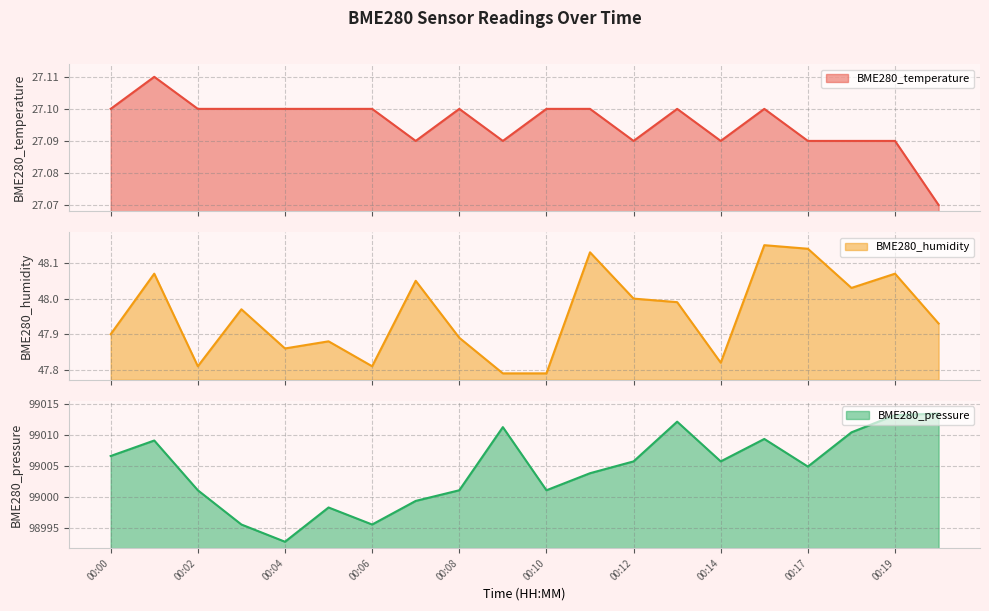

Reading right to left, extract all data points from this chart.

BME280_temperature: 00:20=27.1	00:19=27.1	00:18=27.1	00:17=27.1	00:16=27.1	00:14=27.1	00:13=27.1	00:12=27.1	00:11=27.1	00:10=27.1	00:09=27.1	00:08=27.1	00:07=27.1	00:06=27.1	00:05=27.1	00:04=27.1	00:03=27.1	00:02=27.1	00:01=27.1	00:00=27.1
BME280_humidity: 00:20=47.9	00:19=48.1	00:18=48.0	00:17=48.1	00:16=48.1	00:14=47.8	00:13=48.0	00:12=48.0	00:11=48.1	00:10=47.8	00:09=47.8	00:08=47.9	00:07=48.0	00:06=47.8	00:05=47.9	00:04=47.9	00:03=48.0	00:02=47.8	00:01=48.1	00:00=47.9
BME280_pressure: 00:20=99013.4	00:19=99013.2	00:18=99010.4	00:17=99004.9	00:16=99009.3	00:14=99005.7	00:13=99012.1	00:12=99005.7	00:11=99003.8	00:10=99001.1	00:09=99011.2	00:08=99001.1	00:07=98999.3	00:06=98995.5	00:05=98998.3	00:04=98992.8	00:03=98995.5	00:02=99001.1	00:01=99009.1	00:00=99006.6